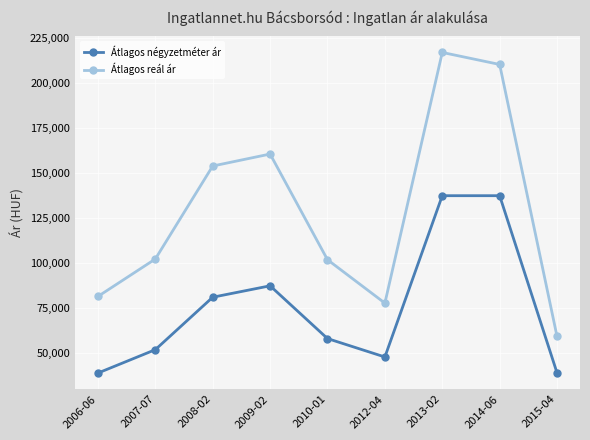

At which category does Átlagos reál ár reach its first local peak?

2009-02